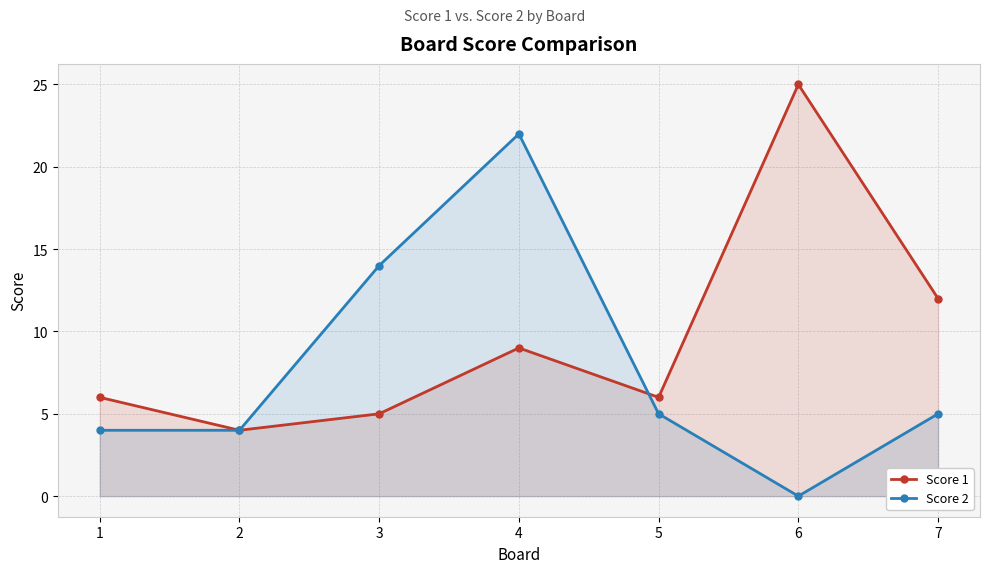

How many values in Score 2 are above zero?

6